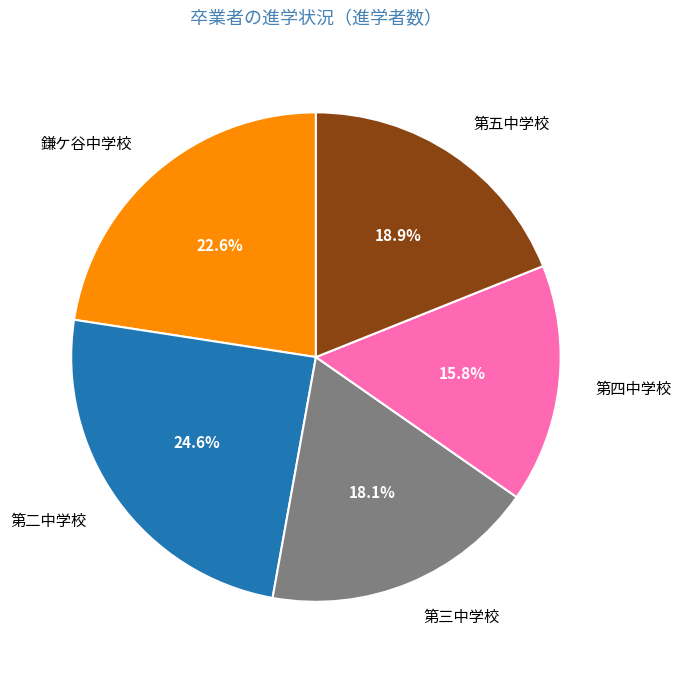

Is it true that 第五中学校 is 19% of the pie?

True